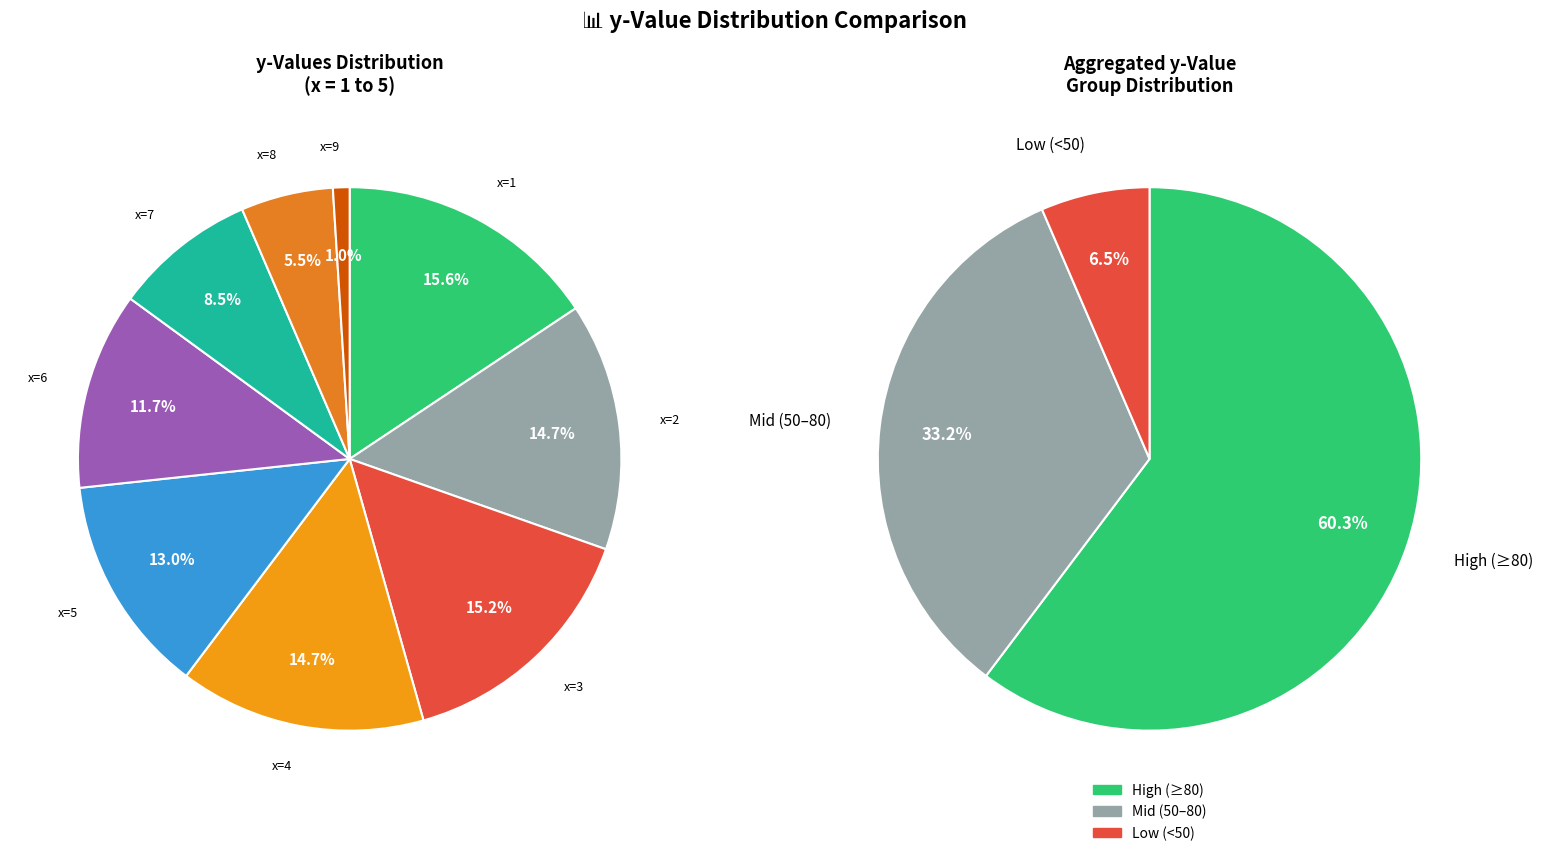

Does 3 represent more than half of the total?

No